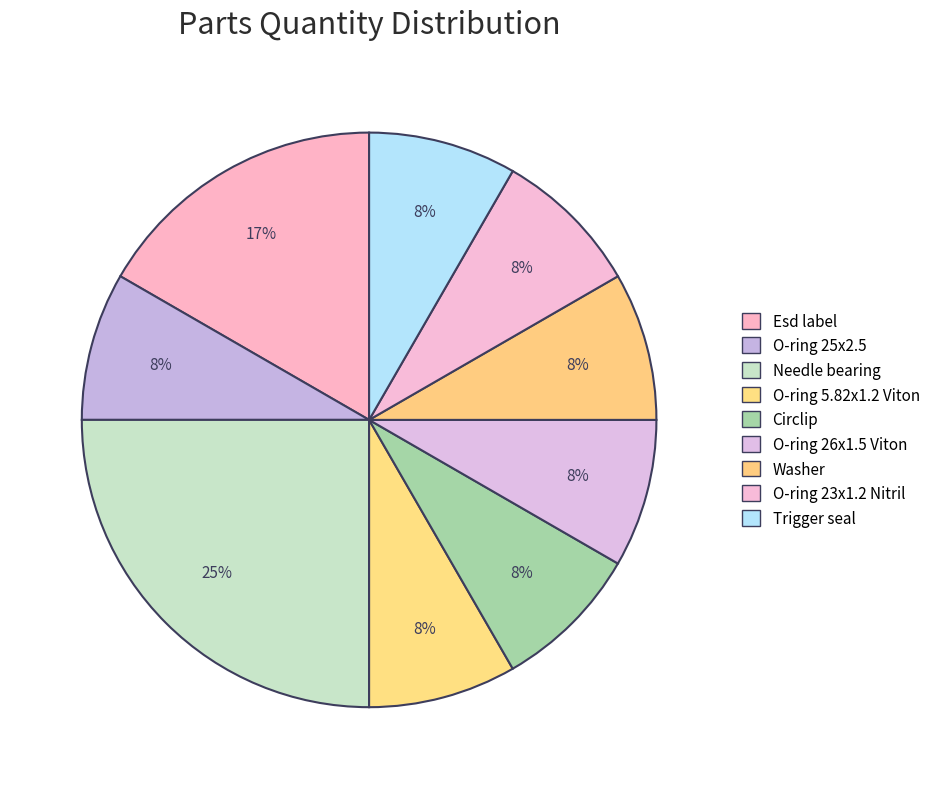

Which category has the smallest portion of the pie?

O-ring 25x2.5